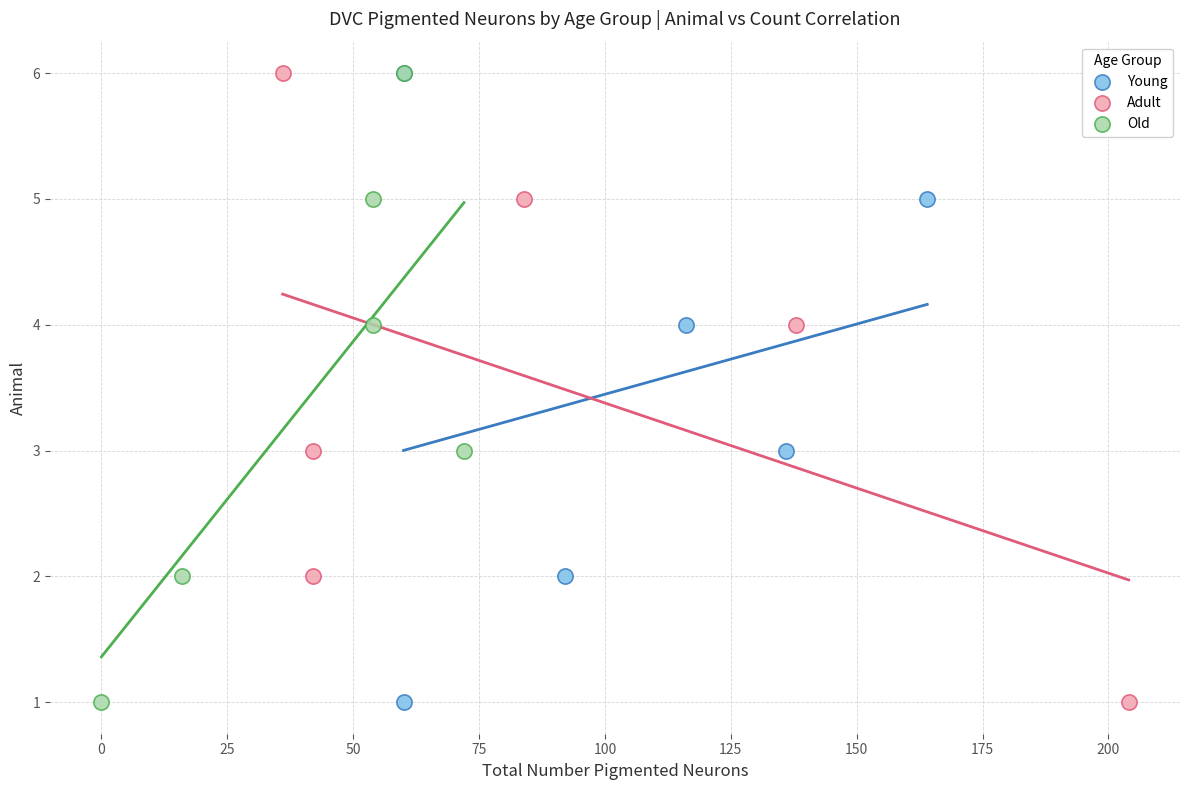

What are all the series names shown in the legend?

Young, Adult, Old